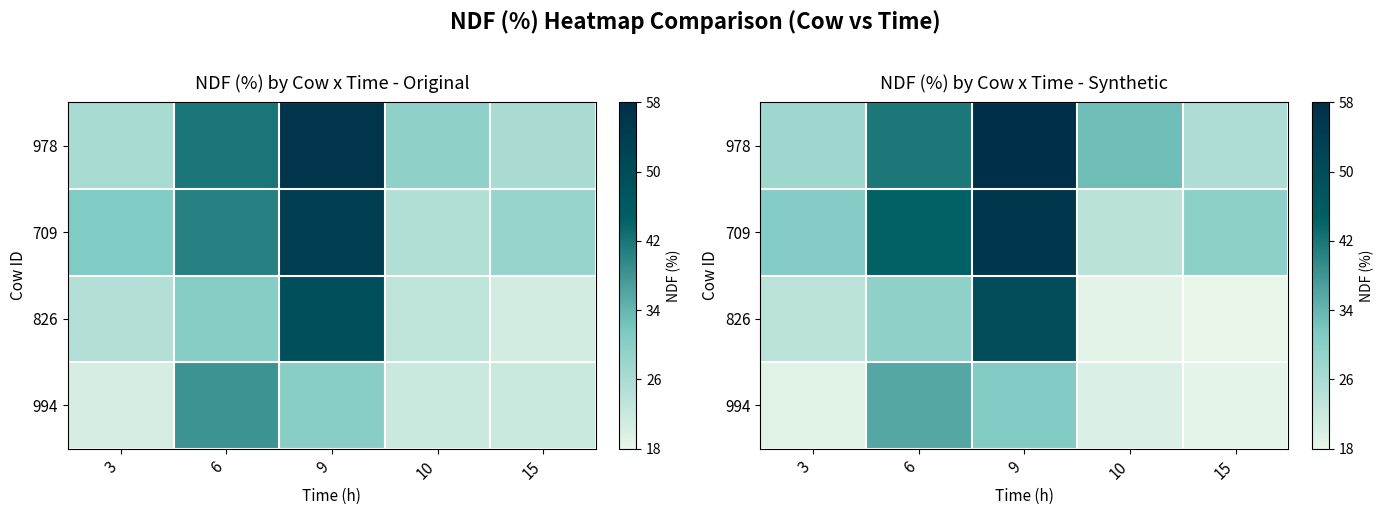

At which label is 994 closest to 27?

9